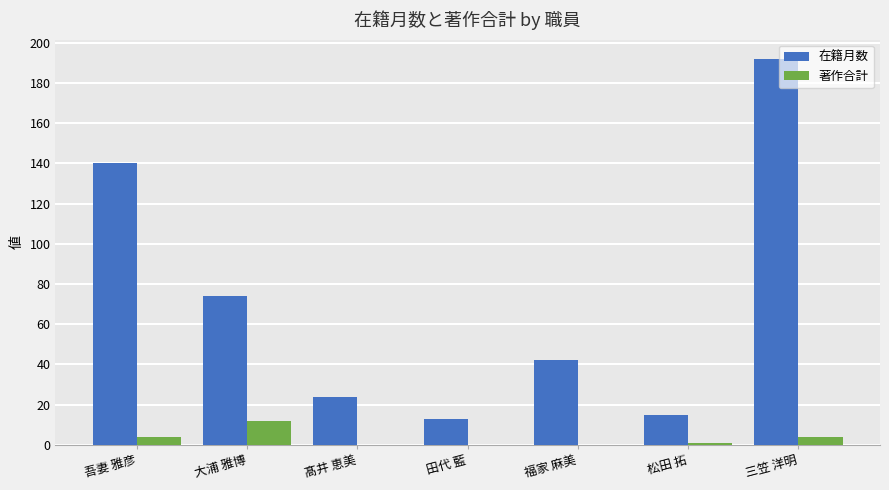

What are all the series names shown in the legend?

在籍月数, 著作合計